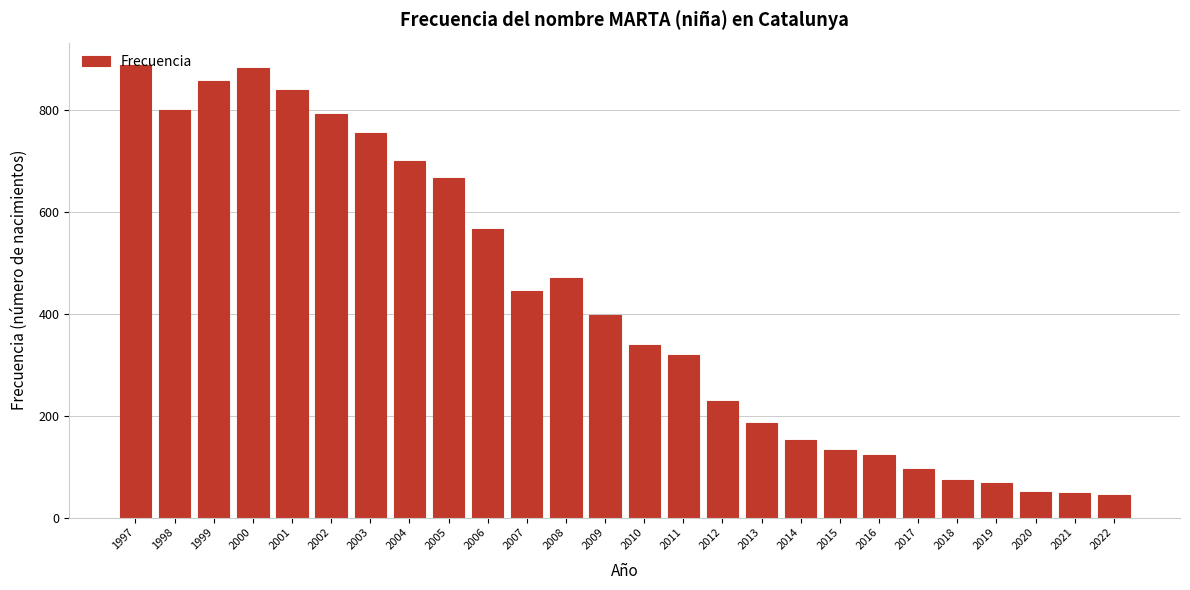

The value at 2001 is 527. True or false?

False